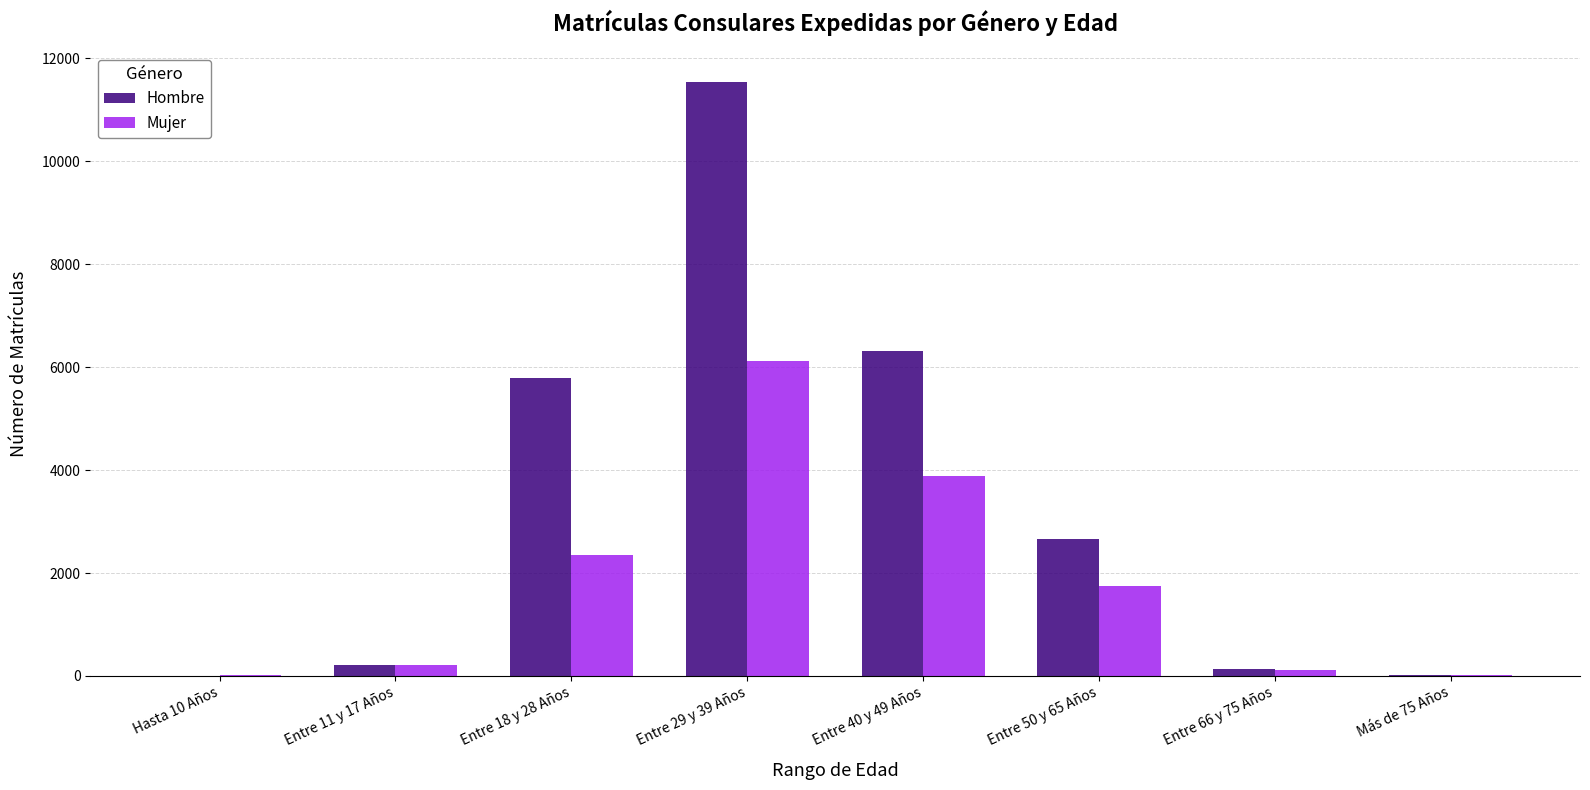

At which category is the sum across all series the highest?

Entre 29 y 39 Años